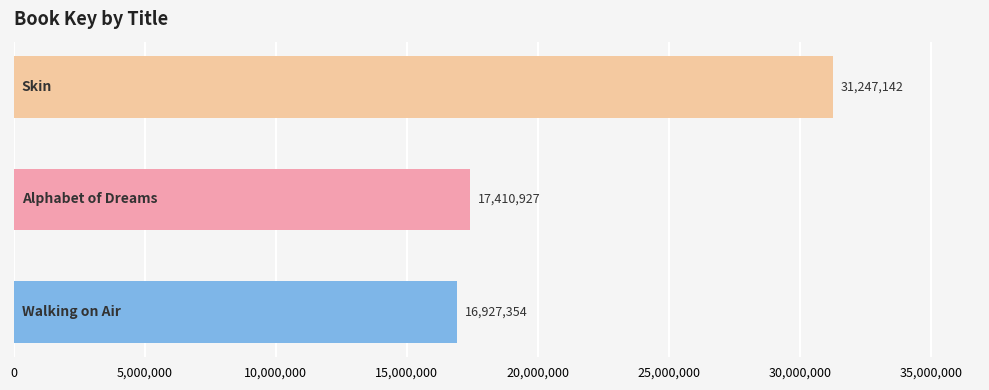

What is the average value?

21861808